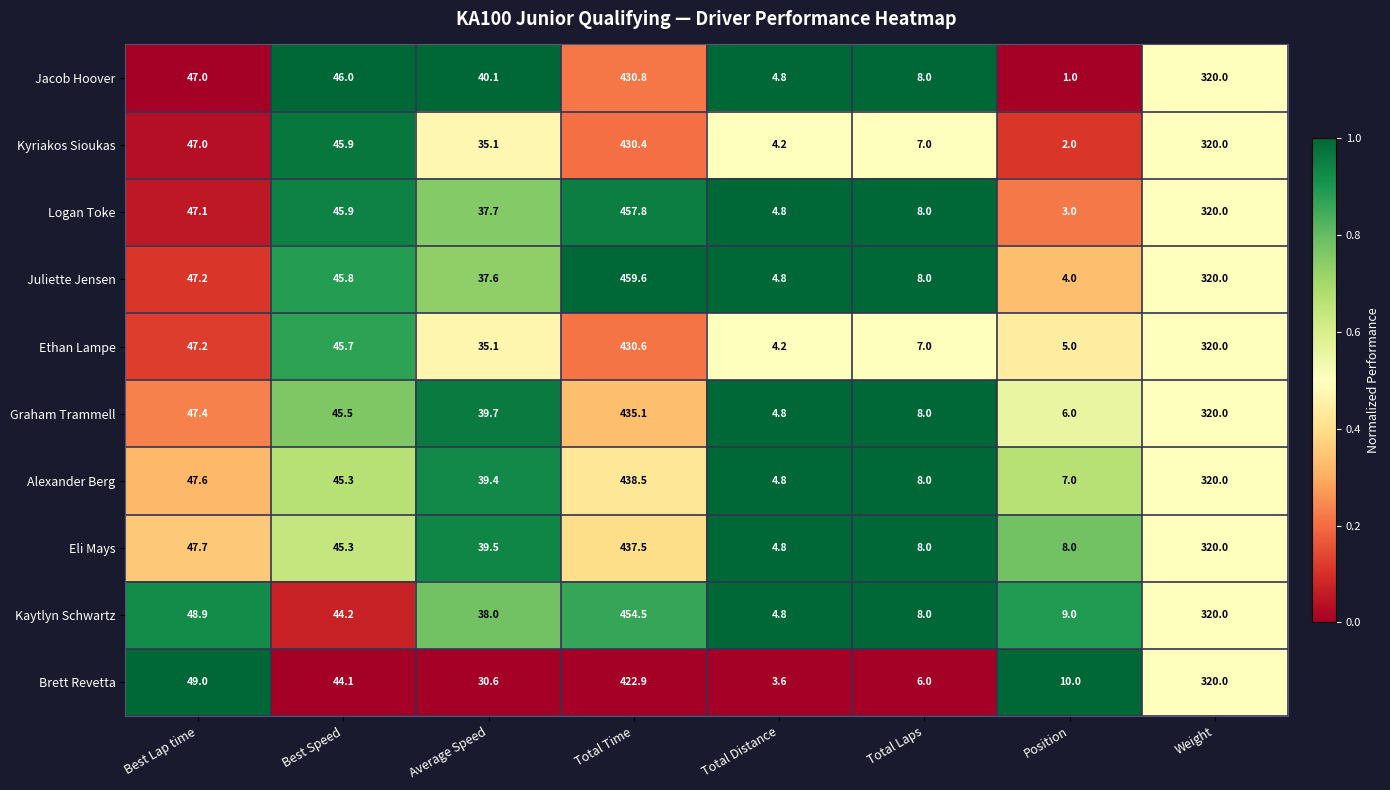

At which category does the chart reach its minimum across all series?

Position